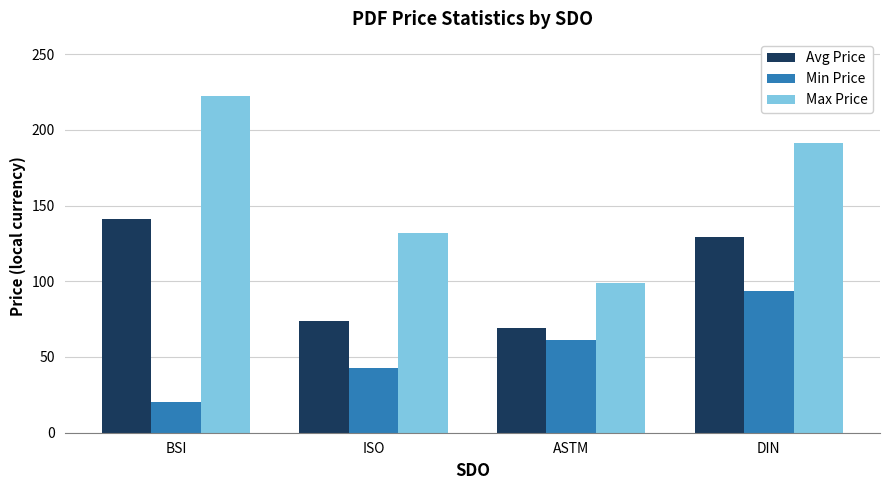

At which label is Avg Price closest to 105?

DIN